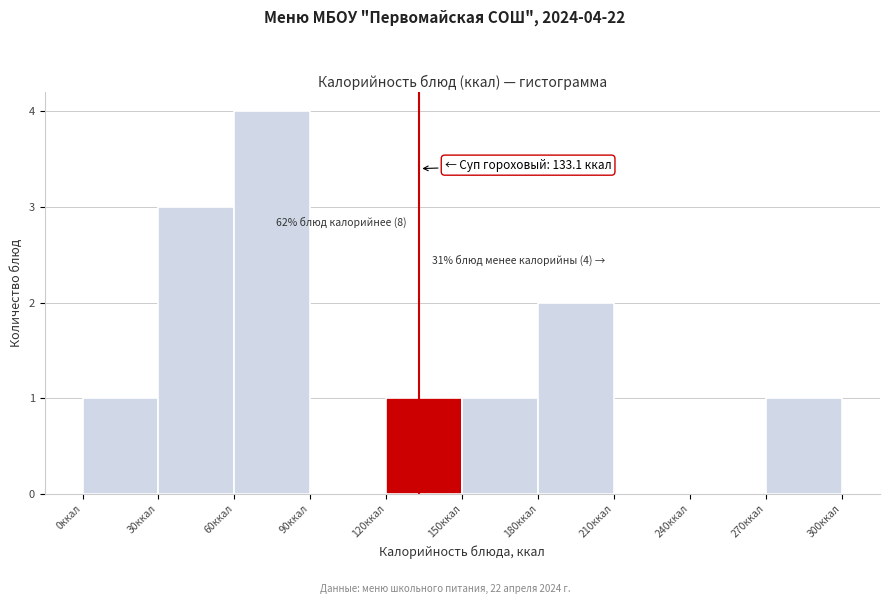

Which range on the x-axis has the tallest bar?

60 to 90